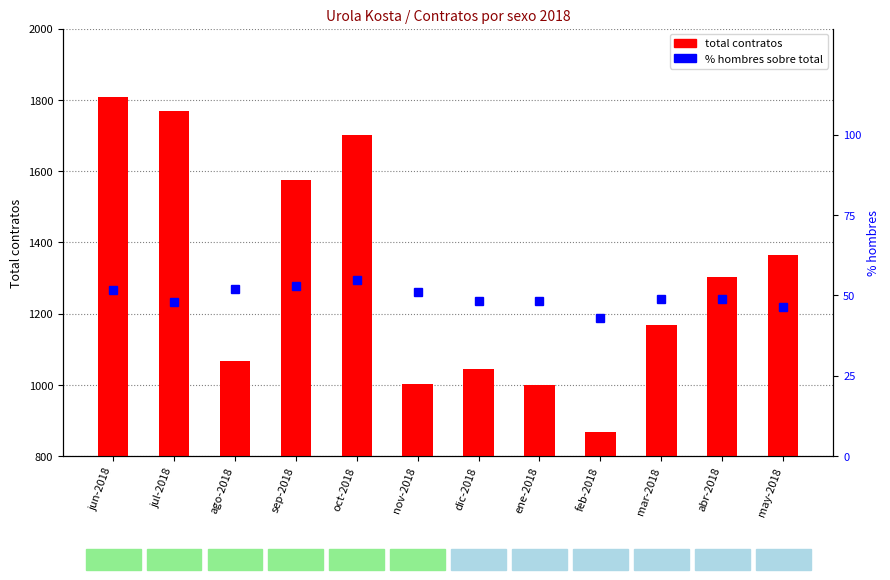

What are all the series names shown in the legend?

total, % hombres